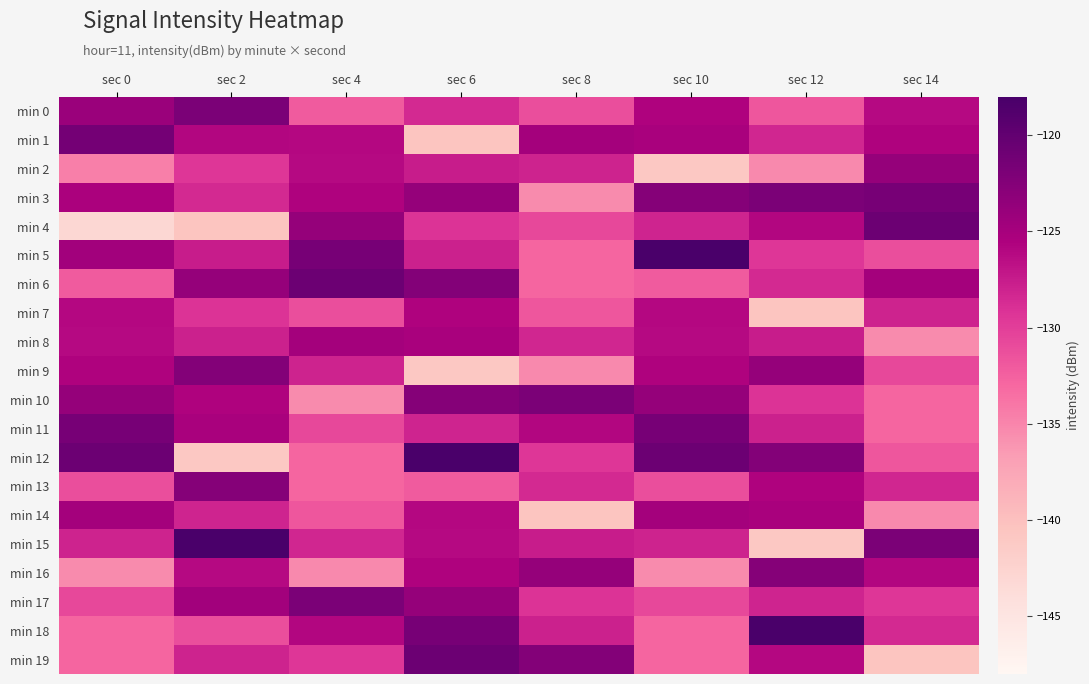

How many series are shown in this chart?

20